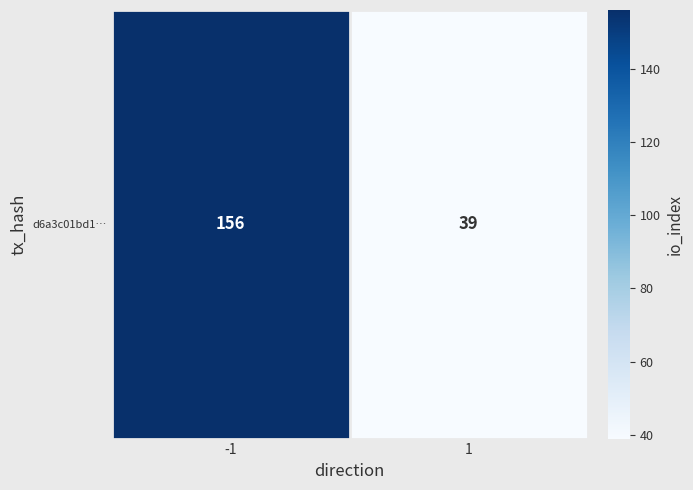

What is the sum of all values?

195